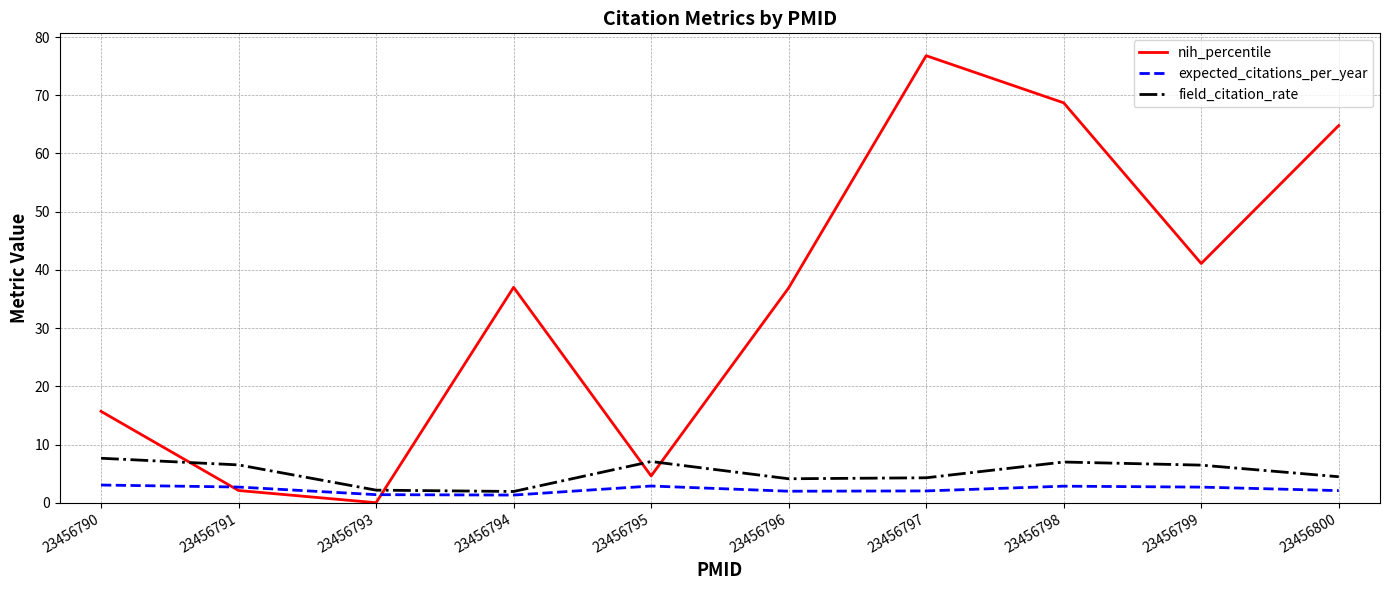

What is the approximate value of expected_citations_per_year at 23456791?

2.7